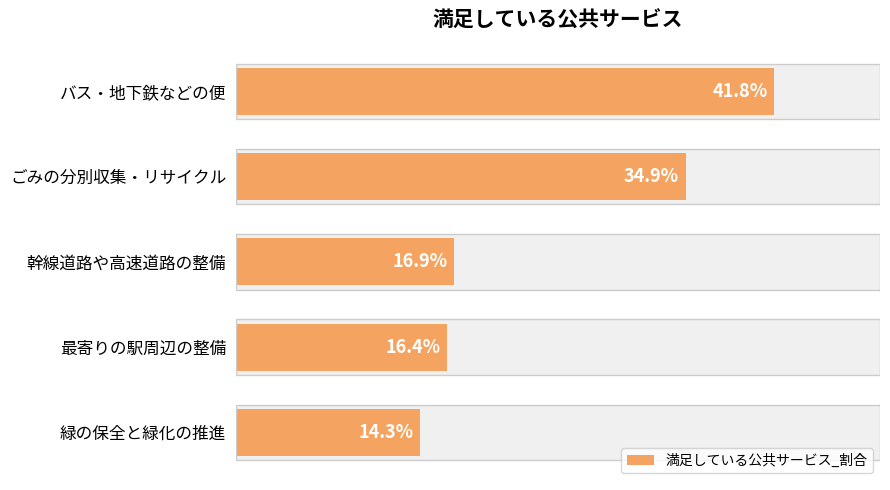

What is the maximum value shown in the chart?

41.8